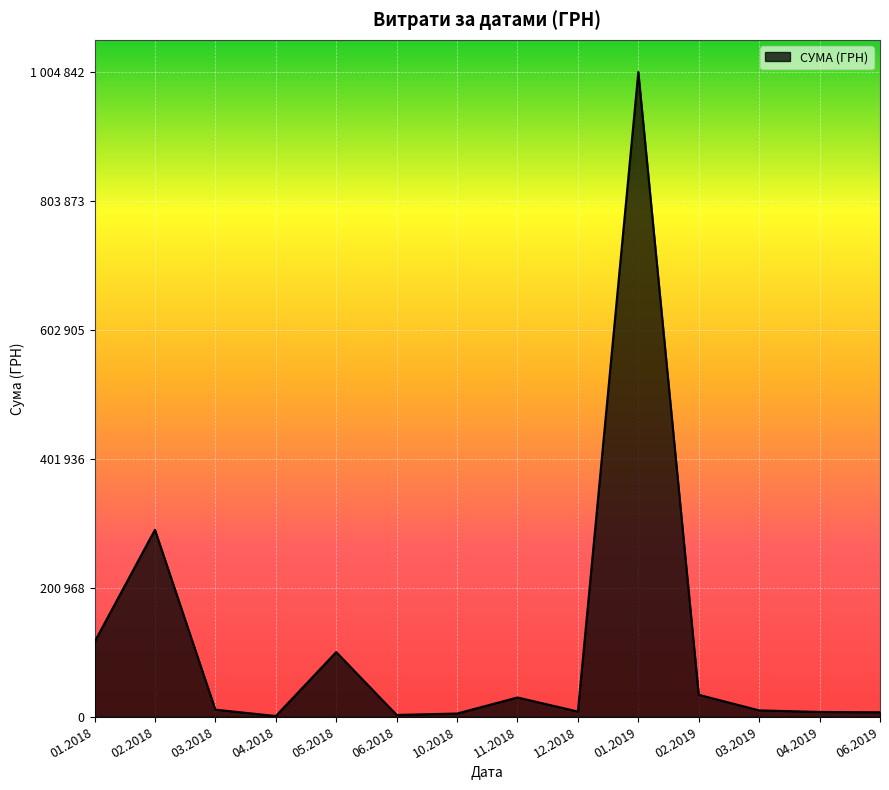

Does the chart have visible grid lines?

Yes